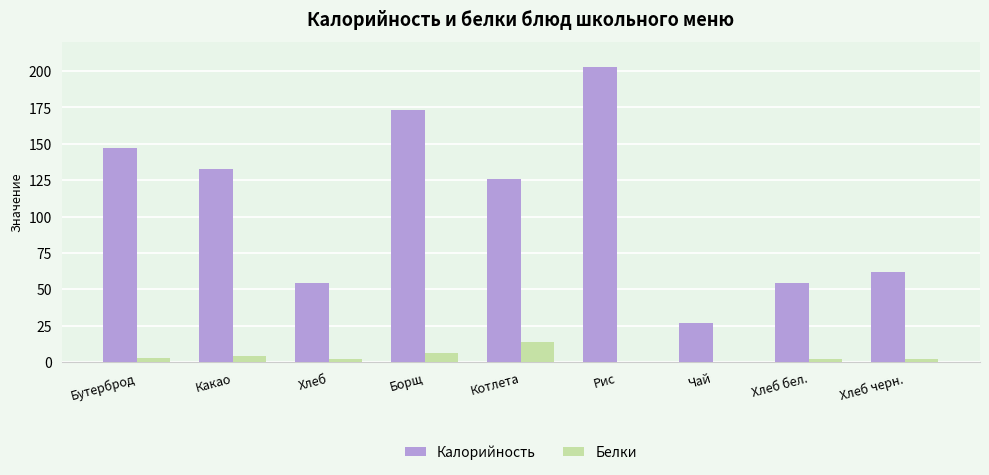

How many distinct data groups are displayed?

2